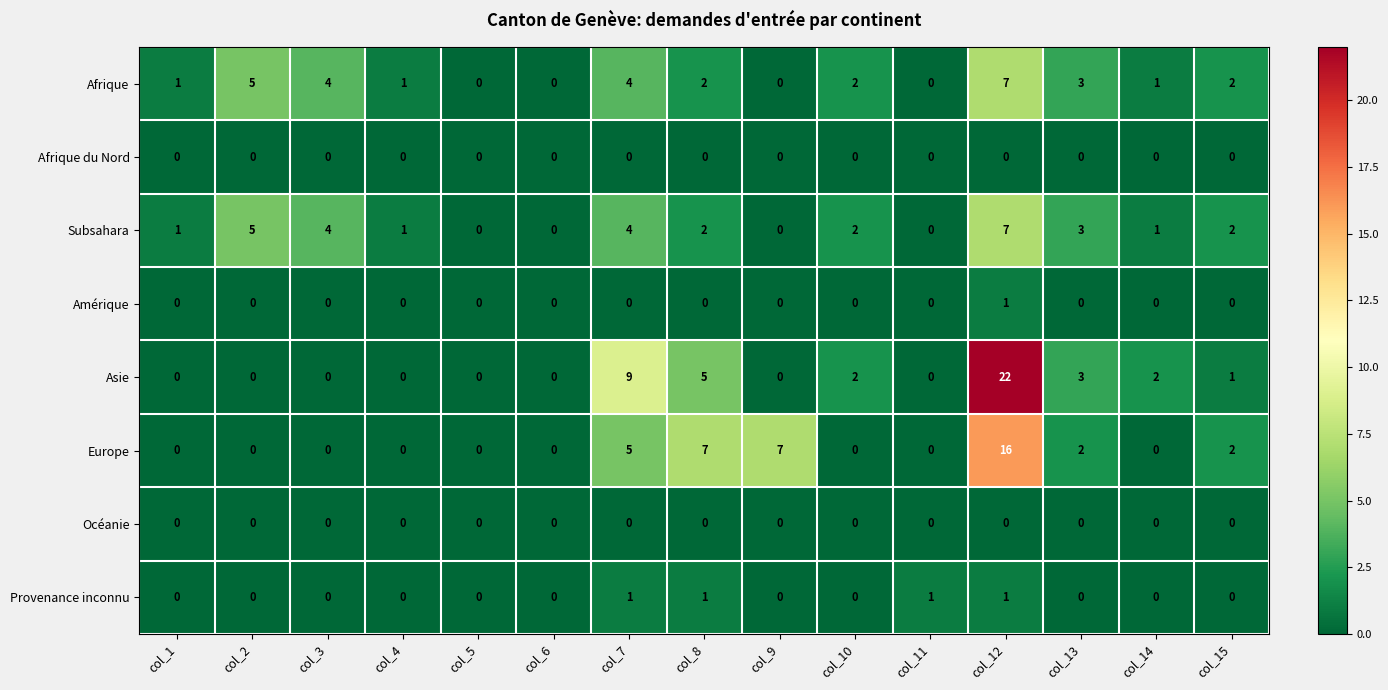

Where does the Afrique series first go above 2?

col_2